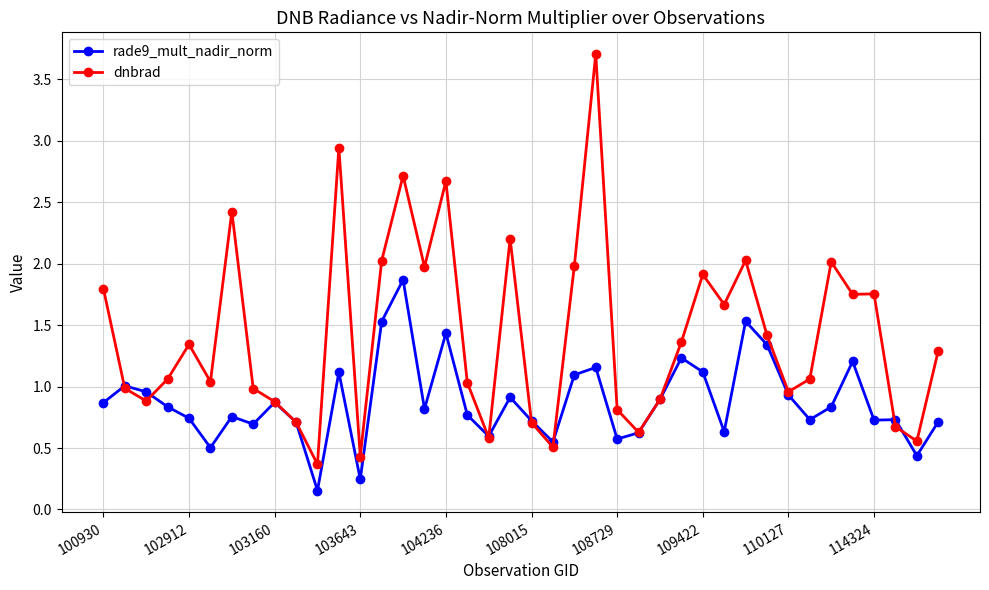

Rank the series by their maximum value, from lowest to highest.

rade9_mult_nadir_norm, dnbrad